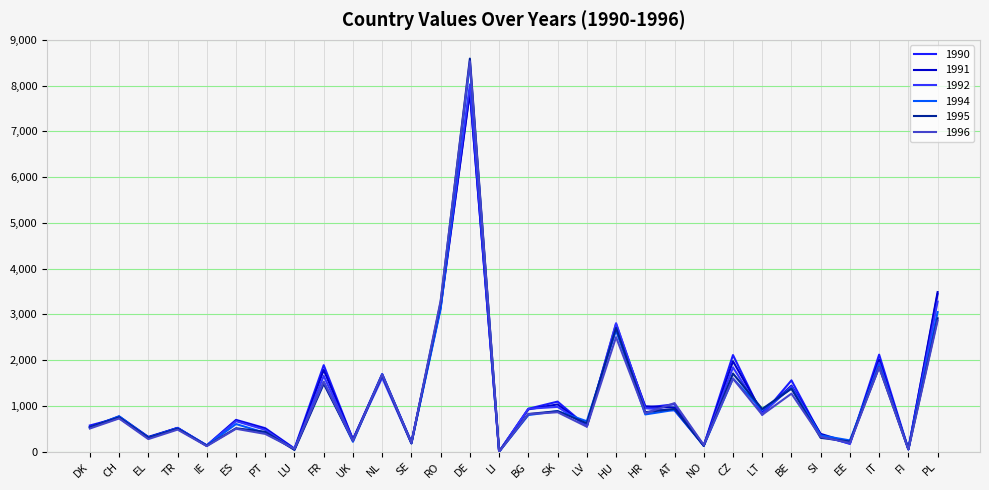

What is the value of the 1992 point at the 13th from the left?

3211